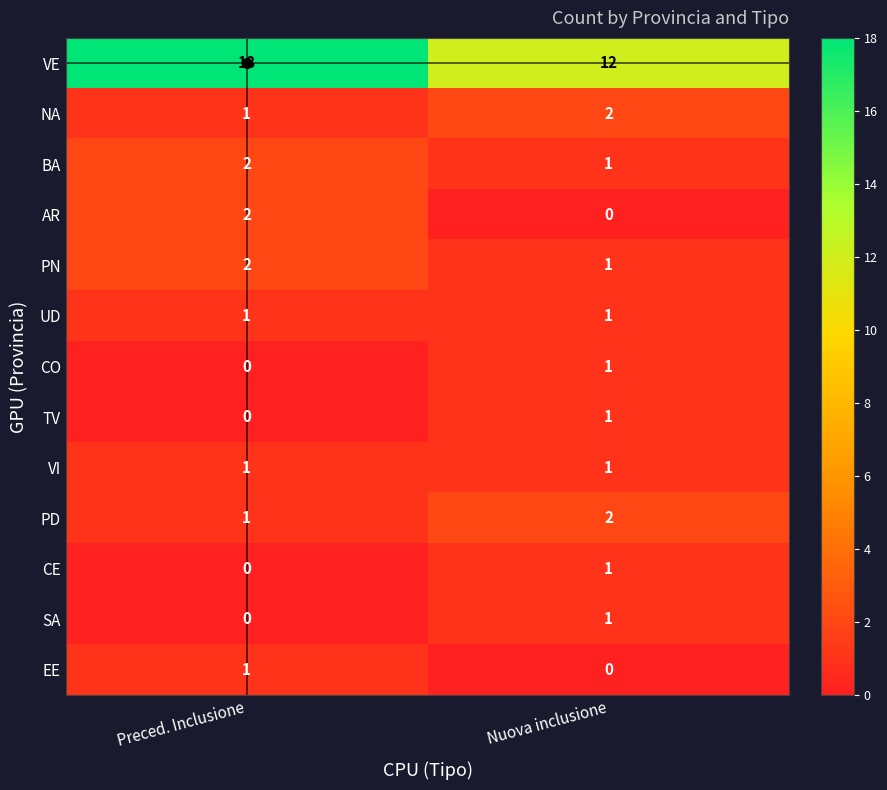

What is the spread (max minus min) of values at Preced. Inclusione?

18